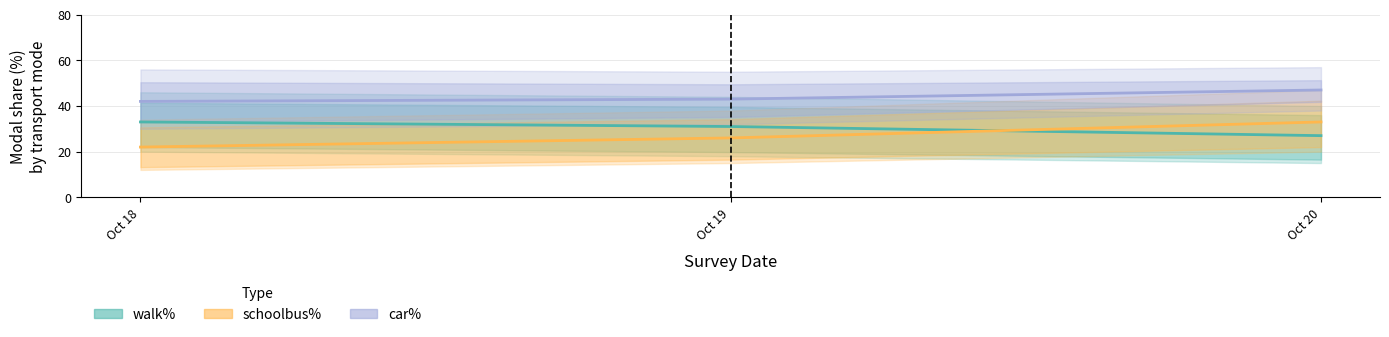

What is the value of the schoolbus% point at the 3rd from the left?

33